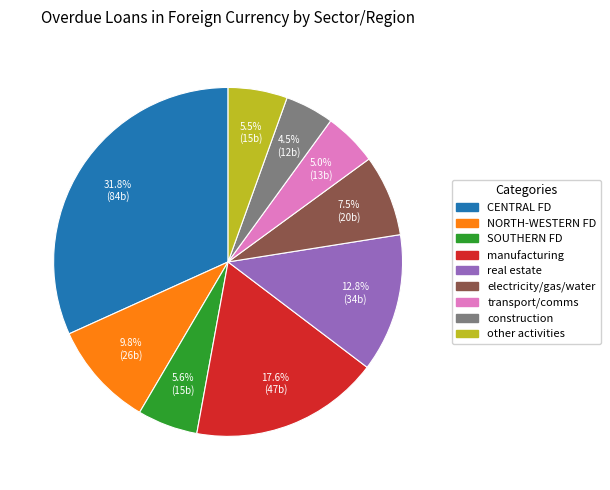

Approximately how many times larger is the value at manufacturing compared to construction?

3.9